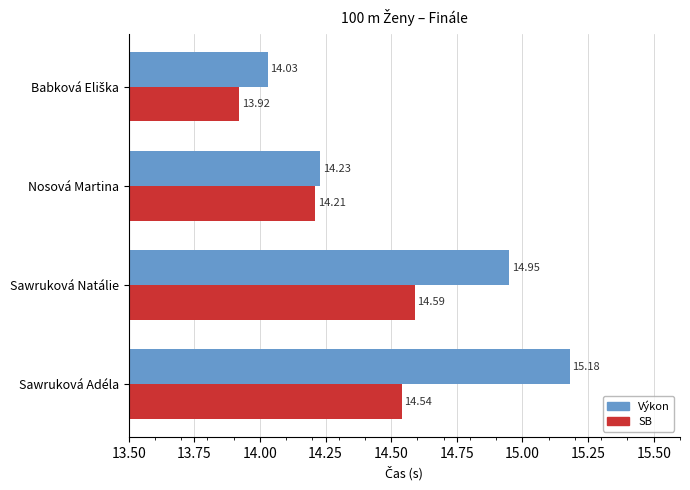

At which category is the sum across all series the highest?

Sawruková Adéla